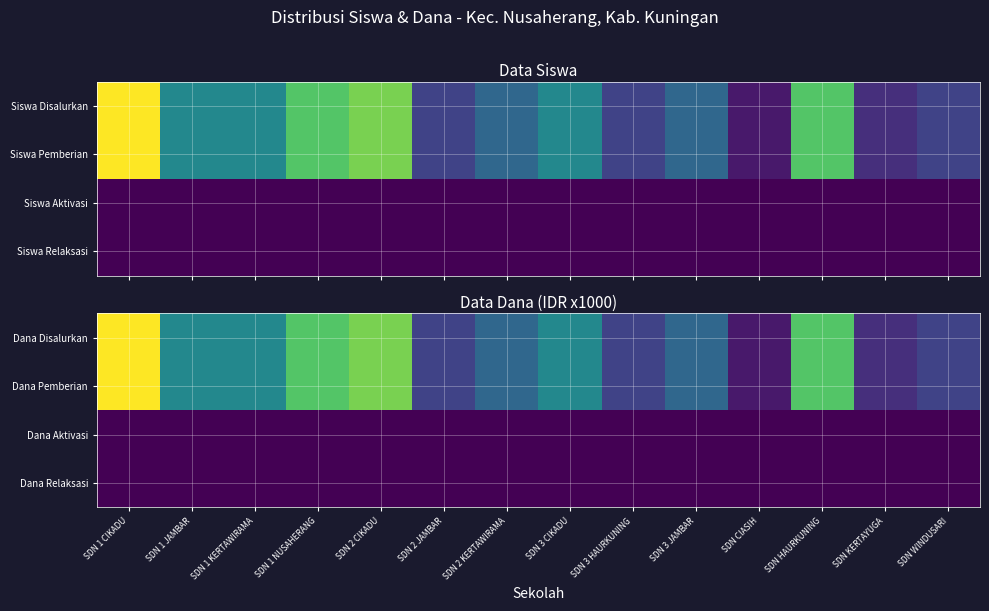

Reading left to right, what are all the values shown in this chart?

Dana Disalurkan: SDN 1 CIKADU=3375	SDN 1 JAMBAR=1575	SDN 1 KERTAWIRAMA=1575	SDN 1 NUSAHERANG=2475	SDN 2 CIKADU=2700	SDN 2 JAMBAR=675	SDN 2 KERTAWIRAMA=1125	SDN 3 CIKADU=1575	SDN 3 HAURKUNING=675	SDN 3 JAMBAR=1125	SDN CIASIH=225	SDN HAURKUNING=2475	SDN KERTAYUGA=450	SDN WINDUSARI=675
Dana Pemberian: SDN 1 CIKADU=3375	SDN 1 JAMBAR=1575	SDN 1 KERTAWIRAMA=1575	SDN 1 NUSAHERANG=2475	SDN 2 CIKADU=2700	SDN 2 JAMBAR=675	SDN 2 KERTAWIRAMA=1125	SDN 3 CIKADU=1575	SDN 3 HAURKUNING=675	SDN 3 JAMBAR=1125	SDN CIASIH=225	SDN HAURKUNING=2475	SDN KERTAYUGA=450	SDN WINDUSARI=675
Dana Aktivasi: SDN 1 CIKADU=0	SDN 1 JAMBAR=0	SDN 1 KERTAWIRAMA=0	SDN 1 NUSAHERANG=0	SDN 2 CIKADU=0	SDN 2 JAMBAR=0	SDN 2 KERTAWIRAMA=0	SDN 3 CIKADU=0	SDN 3 HAURKUNING=0	SDN 3 JAMBAR=0	SDN CIASIH=0	SDN HAURKUNING=0	SDN KERTAYUGA=0	SDN WINDUSARI=0
Dana Relaksasi: SDN 1 CIKADU=0	SDN 1 JAMBAR=0	SDN 1 KERTAWIRAMA=0	SDN 1 NUSAHERANG=0	SDN 2 CIKADU=0	SDN 2 JAMBAR=0	SDN 2 KERTAWIRAMA=0	SDN 3 CIKADU=0	SDN 3 HAURKUNING=0	SDN 3 JAMBAR=0	SDN CIASIH=0	SDN HAURKUNING=0	SDN KERTAYUGA=0	SDN WINDUSARI=0